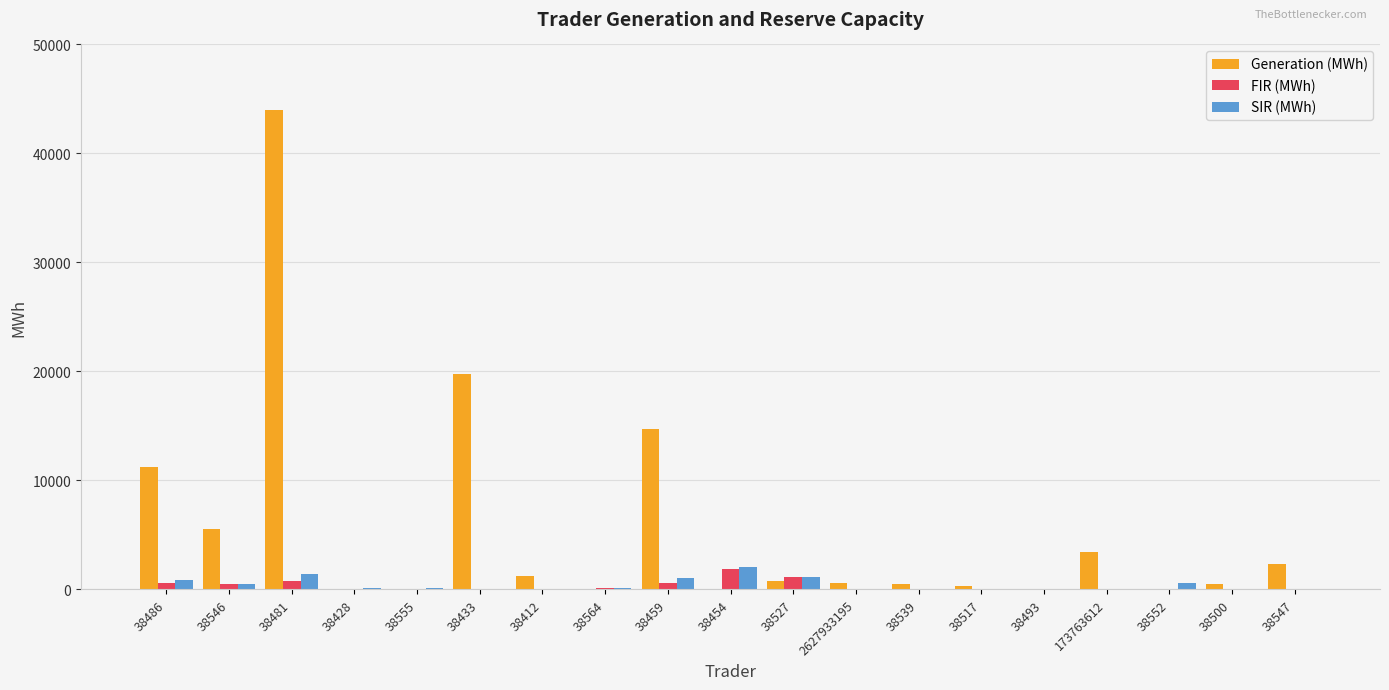

The value of Generation (MWh) at 38486 is 11188.3. True or false?

True